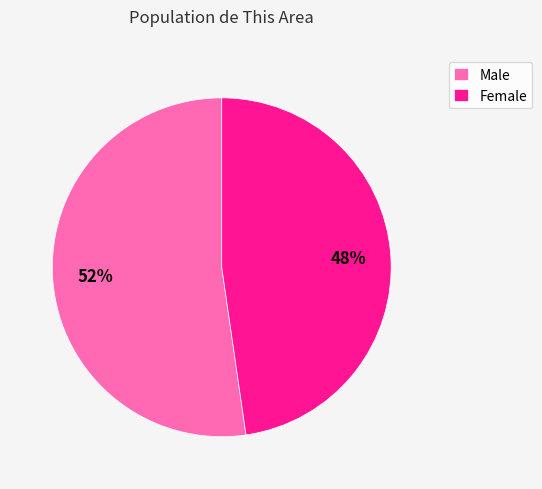

Combined, do Female and Male account for over 50%?

Yes